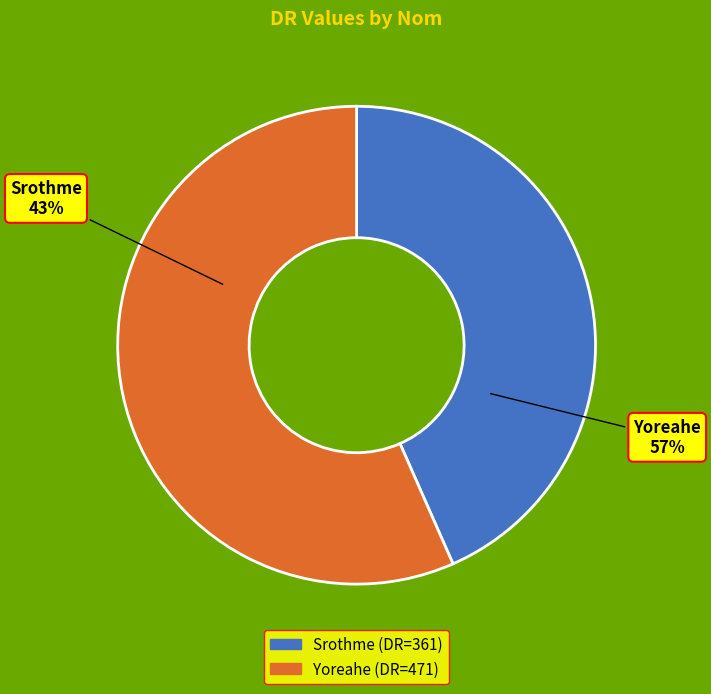

To the nearest percent, what is the difference between the largest and smallest slice percentages?

13%